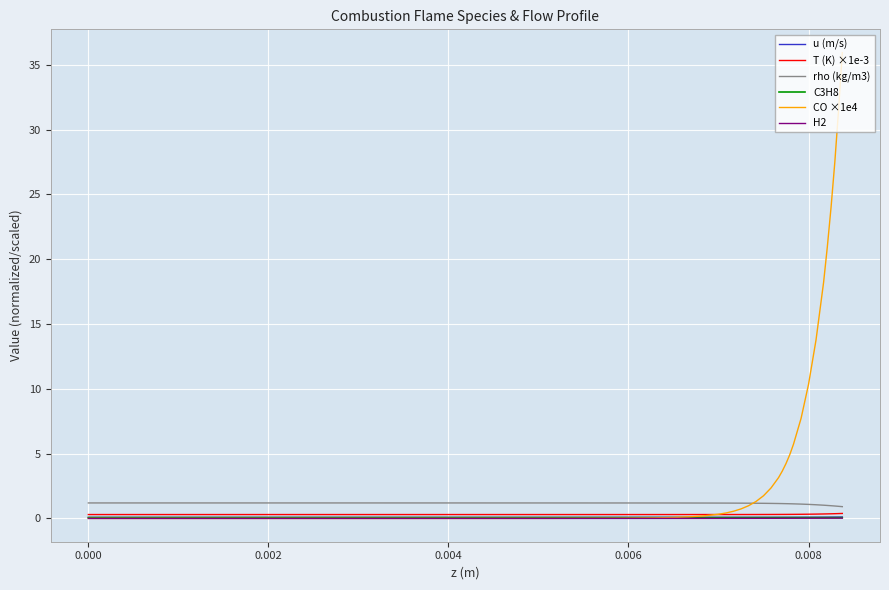

True or false: rho (kg/m3) and C3H8 intersect in this chart.

False